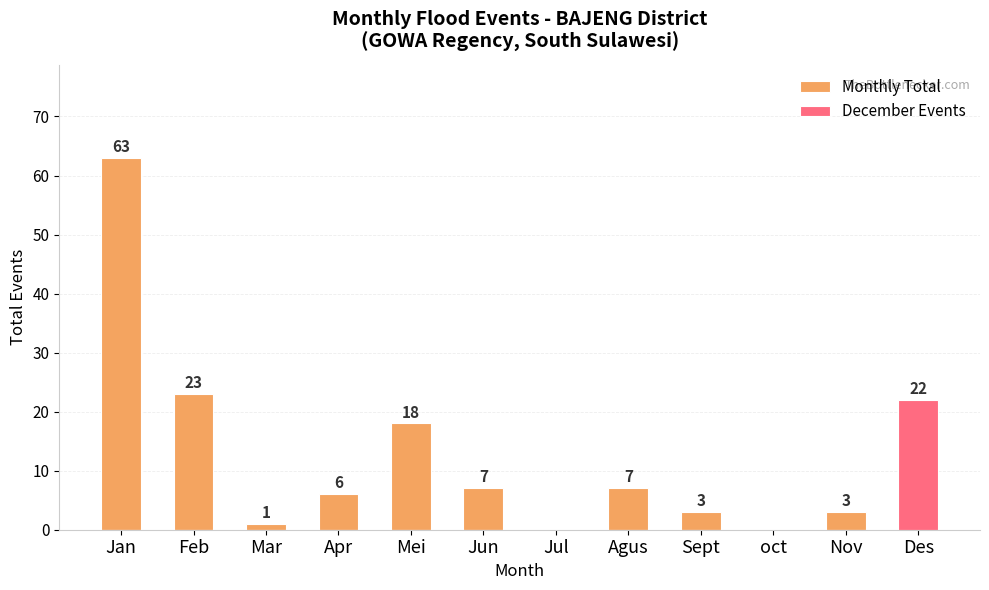

Is the value of Monthly Total at Agus greater than the value of December Events at Jan?

Yes